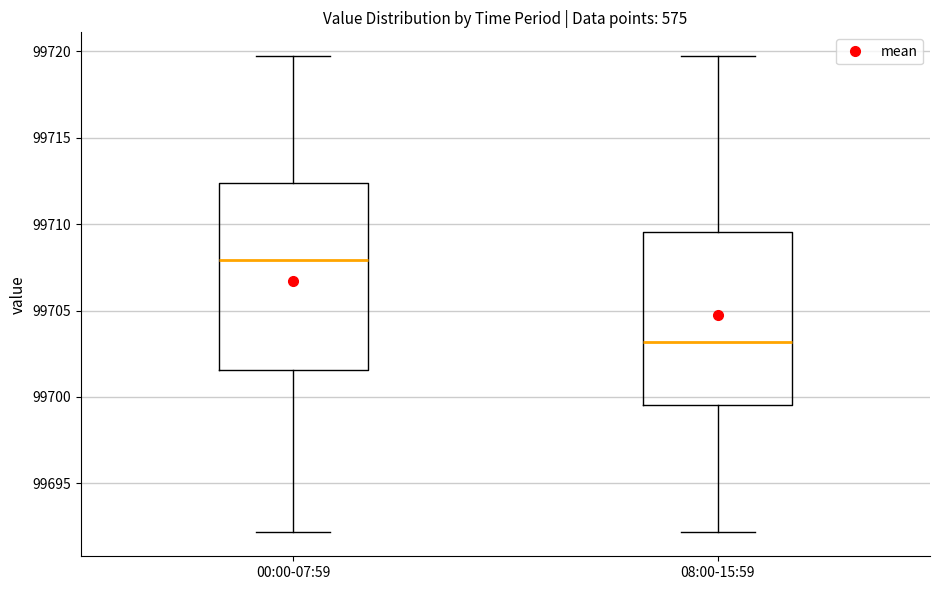

Reading left to right, transcribe this box plot: for each box, give where its median line is, the range the box spans, and where its two whiskers end, as read against the y-axis. The values are not printed on the chart, so give them approximately, as read against the axis.

00:00-07:59: median 99708.0, box 99701.5 to 99712.5, whiskers 99692.0 to 99719.5
08:00-15:59: median 99703.0, box 99699.5 to 99709.5, whiskers 99692.0 to 99719.5